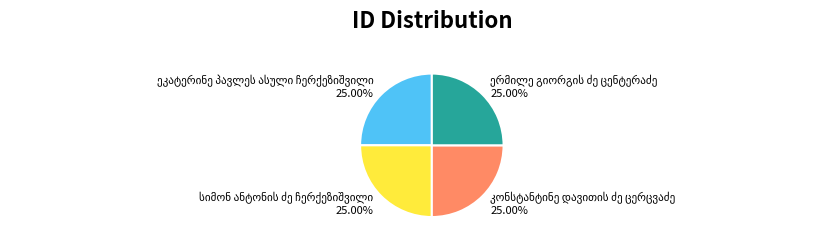

Count the number of slices in the pie.

4